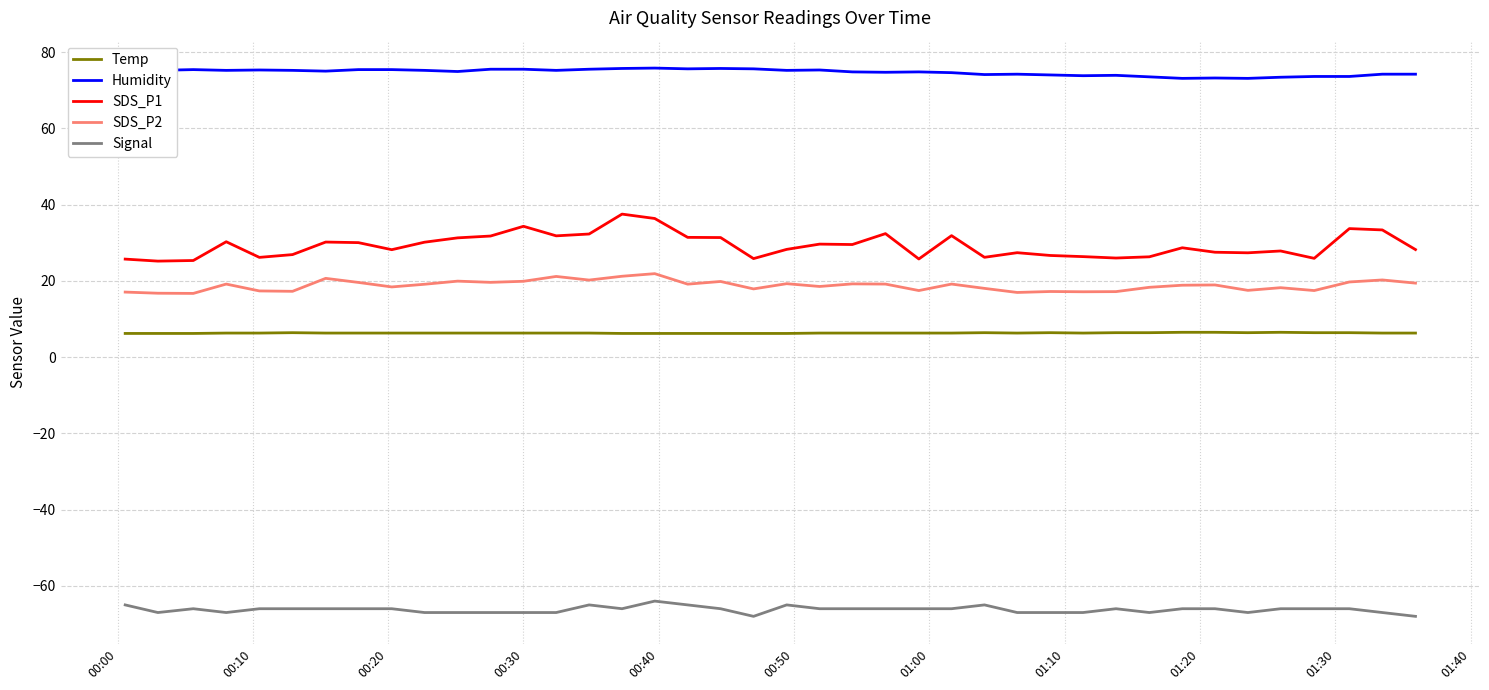

List the series in order of their peak value, highest first.

Humidity, SDS_P1, SDS_P2, Temp, Signal